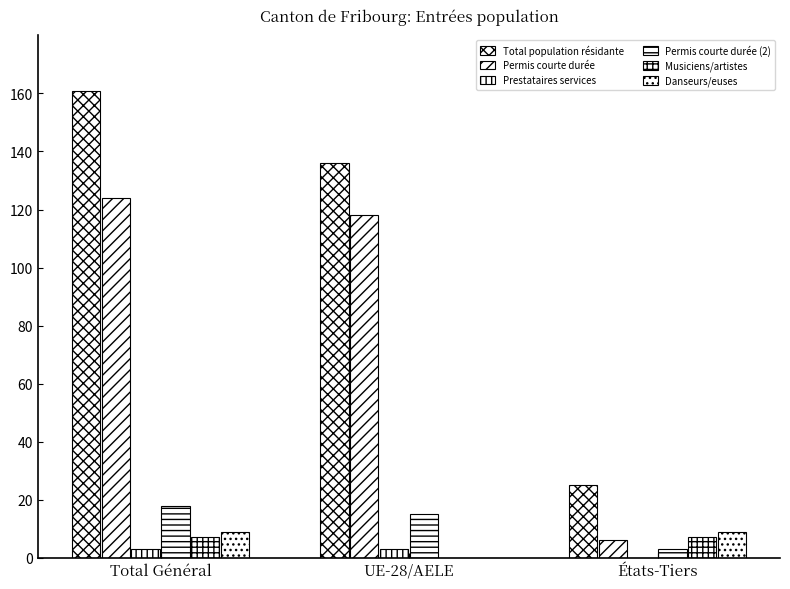

How many categories are shown in the chart?

3